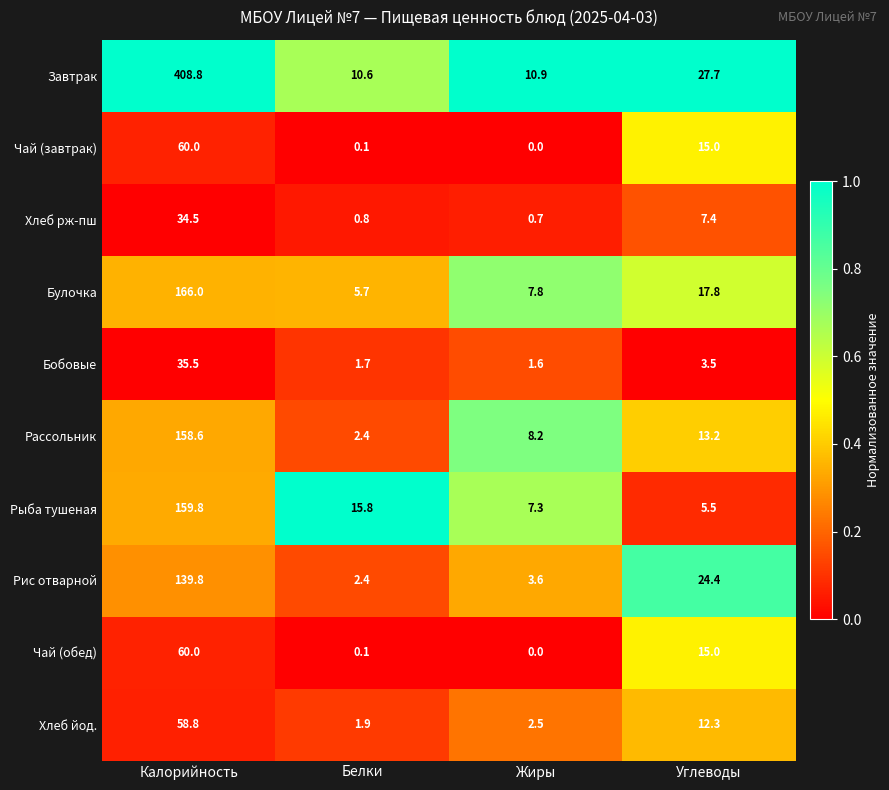

Which series has the largest range (max minus min)?

Завтрак